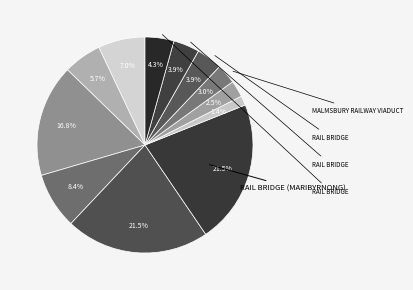

How many segments does this pie chart have?

12